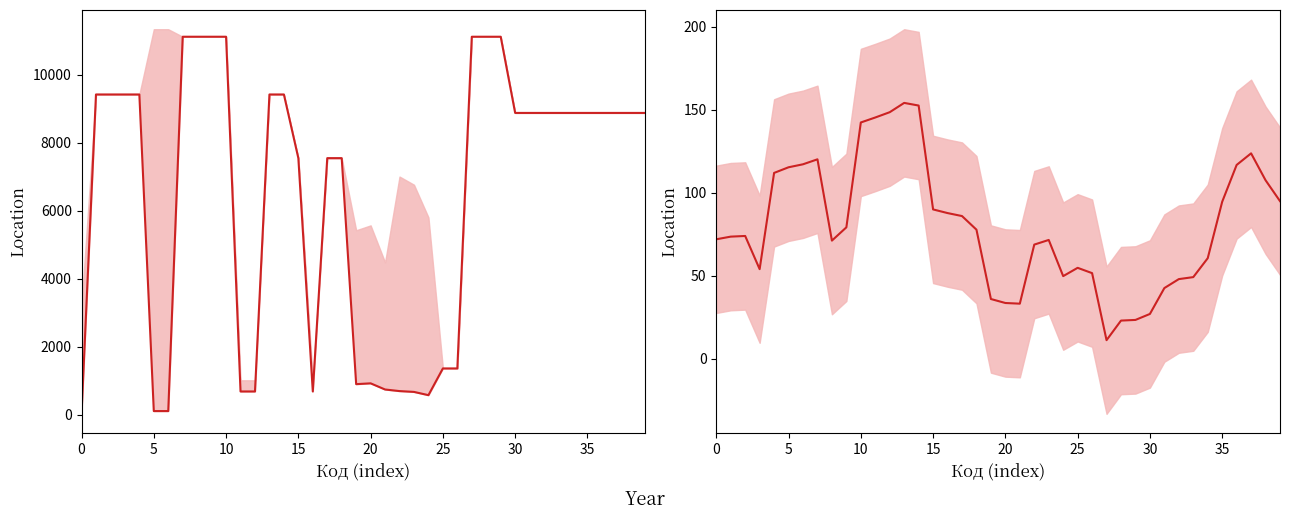

In Ціна, how many points are lower than both neighbors (excluding endpoints)?

3